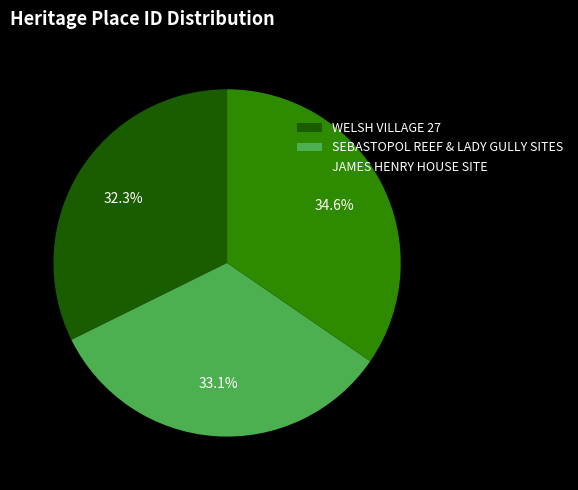

Which category has the smallest portion of the pie?

WELSH VILLAGE 27